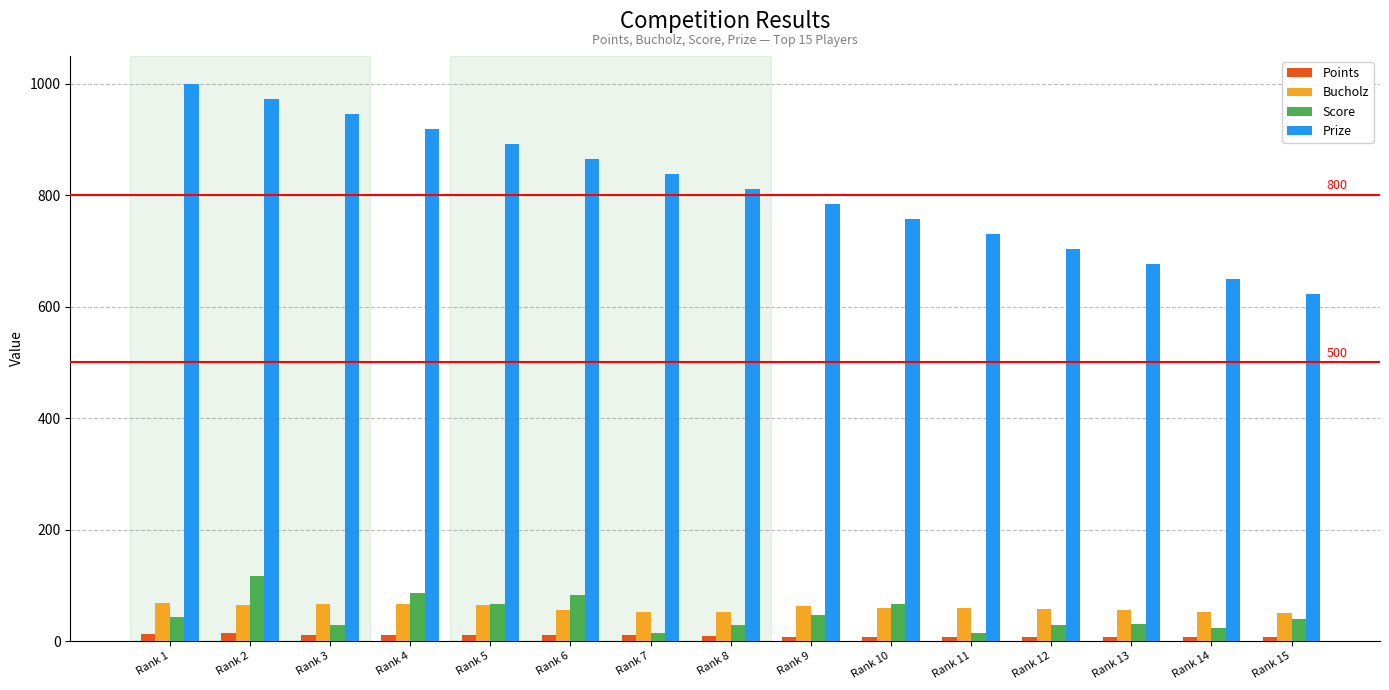

Is the value of Score at Rank 9 greater than the value of Bucholz at Rank 13?

No